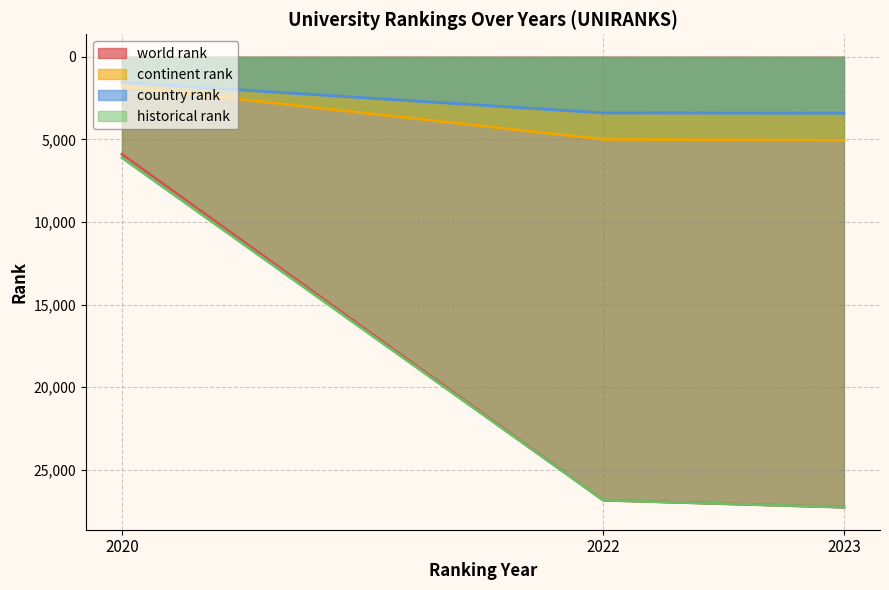

Does the chart have visible grid lines?

Yes